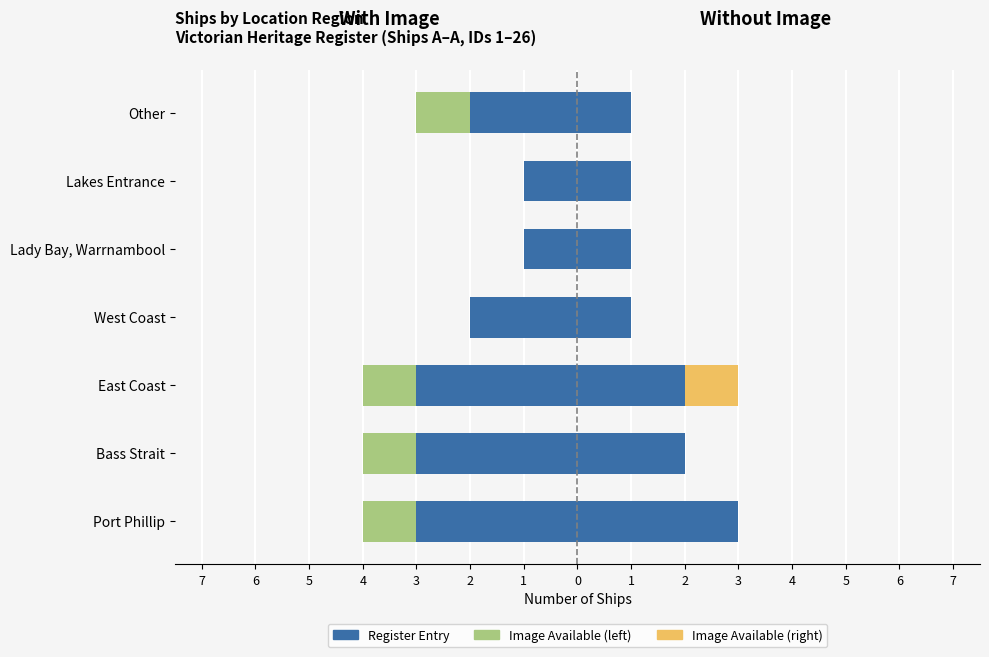

How many positive values does the Image Available series have?

1